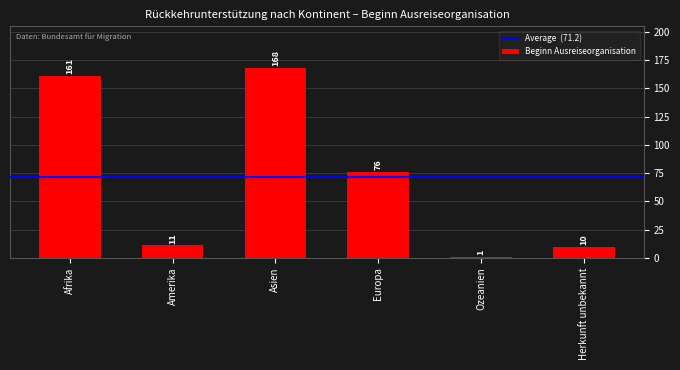

At which label is the value closest to 84?

Europa